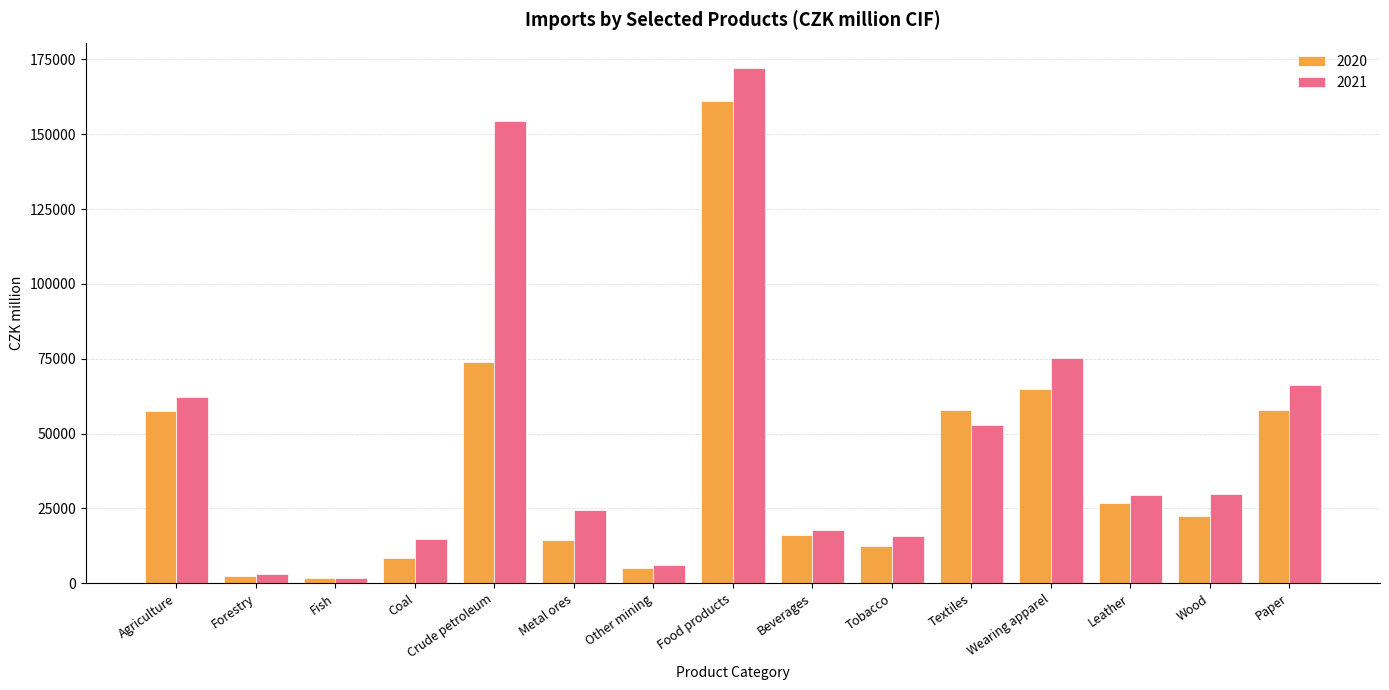

The value of 2021 at Paper is 66270. True or false?

True